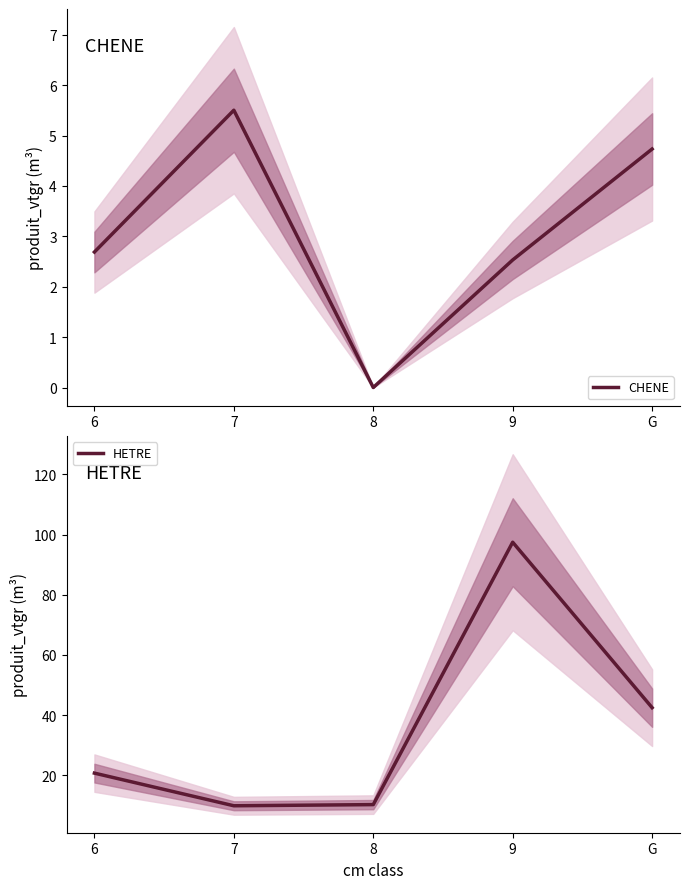

At how many categories does at least one series exceed 52?

1